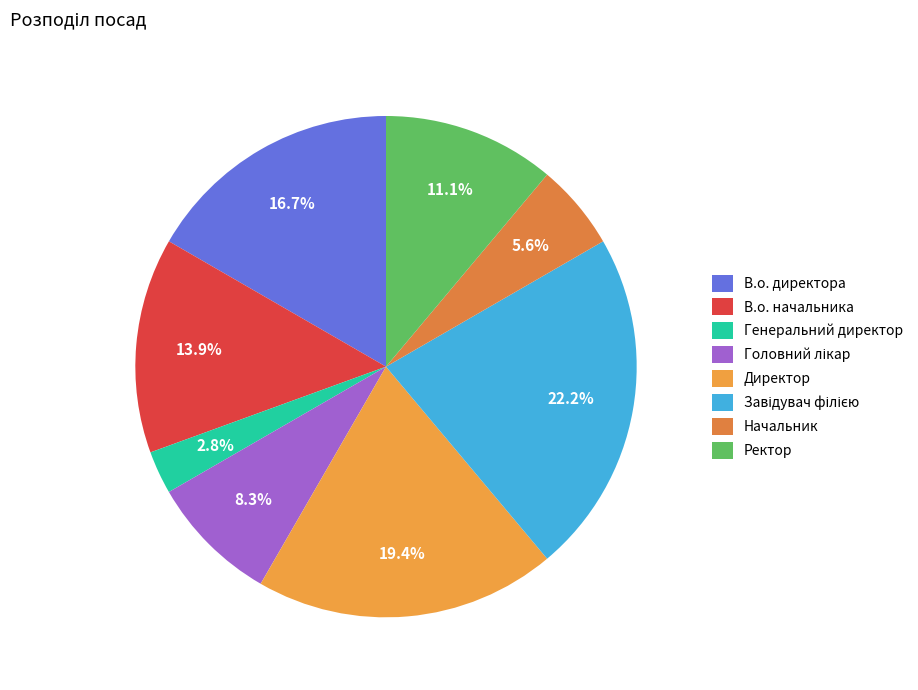

Which category has the smallest portion of the pie?

Генеральний директор